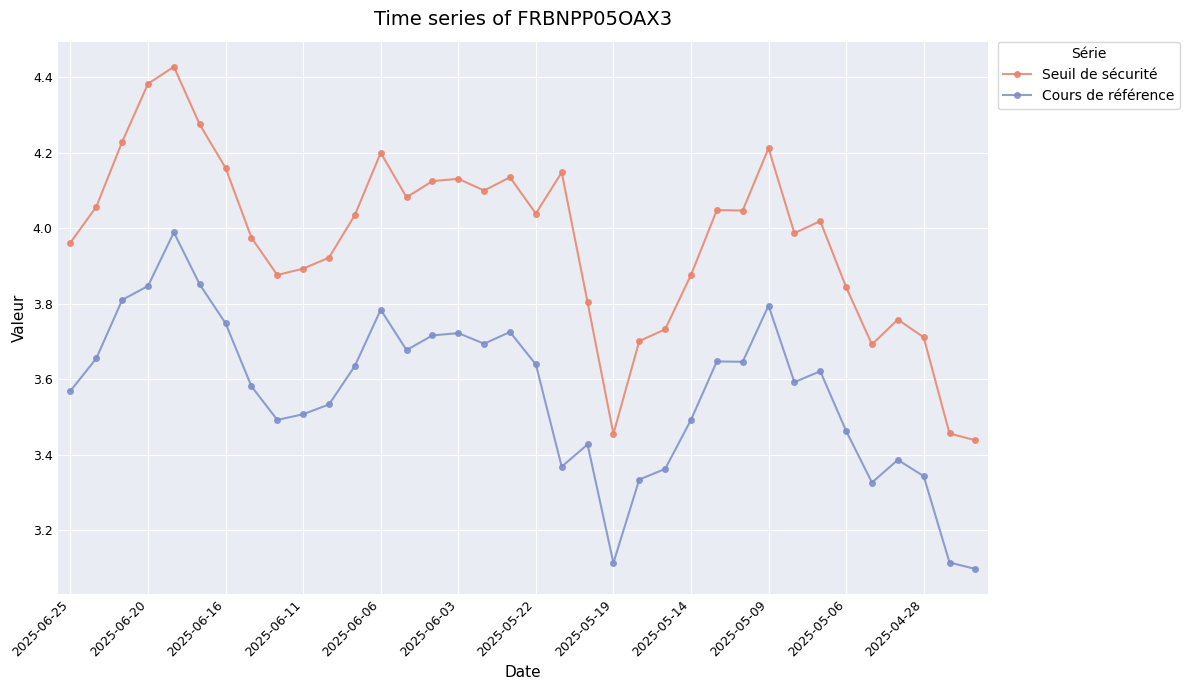

List the series in order of their peak value, highest first.

Seuil de sécurité, Cours de référence